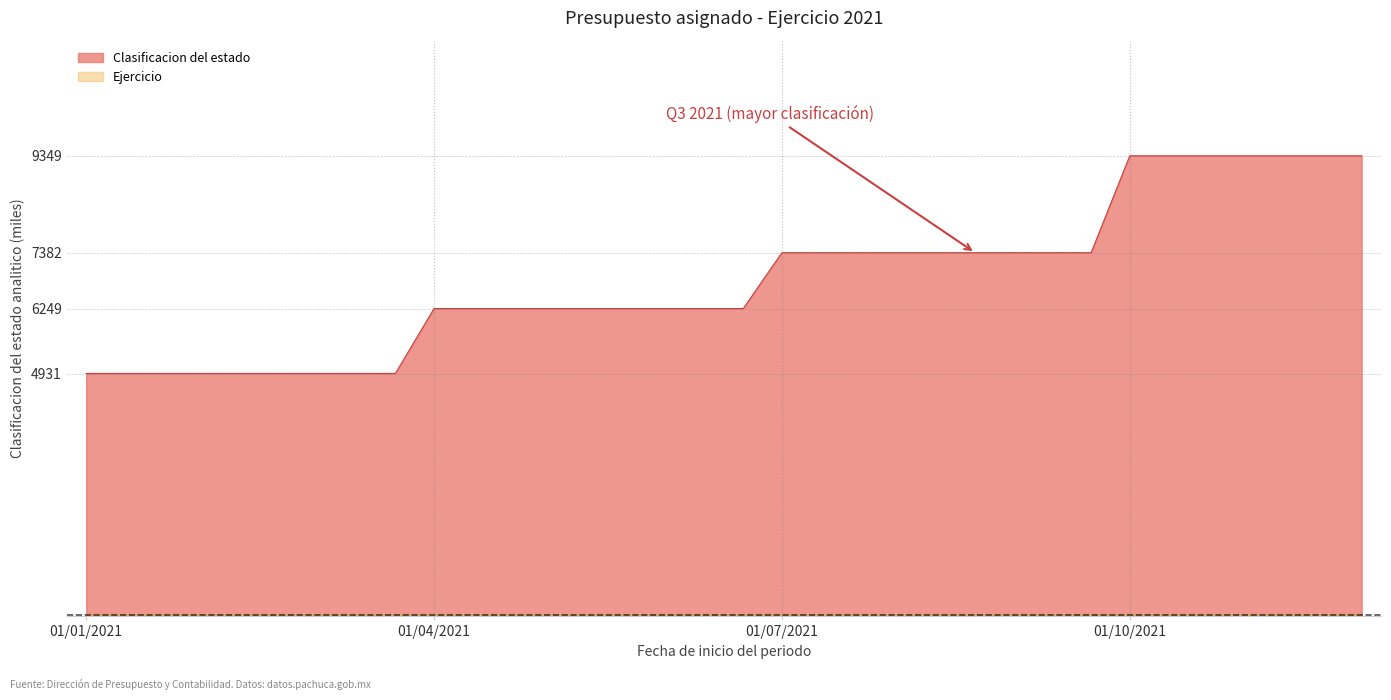

List the labels in order of value, smallest first.

01/01/2021, 01/01/2021, 01/01/2021, 01/01/2021, 01/01/2021, 01/01/2021, 01/01/2021, 01/01/2021, 01/01/2021, 01/04/2021, 01/04/2021, 01/04/2021, 01/04/2021, 01/04/2021, 01/04/2021, 01/04/2021, 01/04/2021, 01/04/2021, 01/07/2021, 01/07/2021, 01/07/2021, 01/07/2021, 01/07/2021, 01/07/2021, 01/07/2021, 01/07/2021, 01/07/2021, 01/10/2021, 01/10/2021, 01/10/2021, 01/10/2021, 01/10/2021, 01/10/2021, 01/10/2021